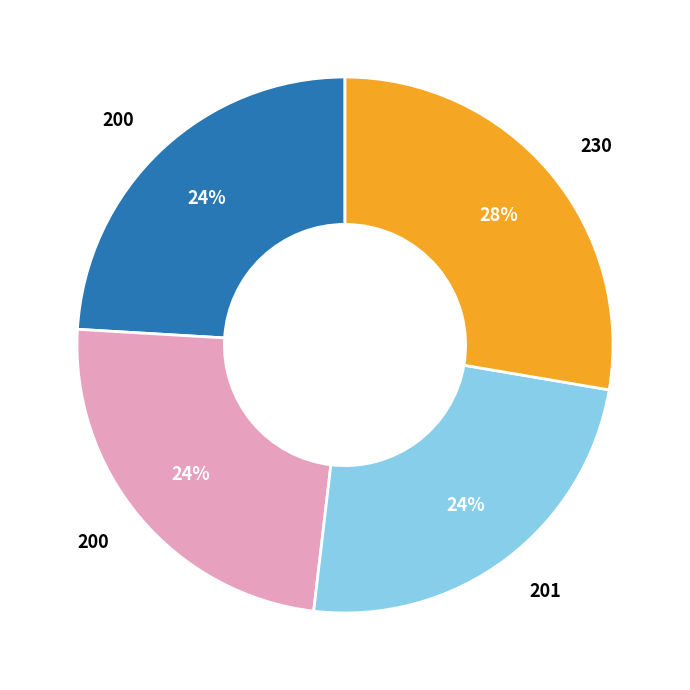

To the nearest percent, what is the average slice percentage?

25%